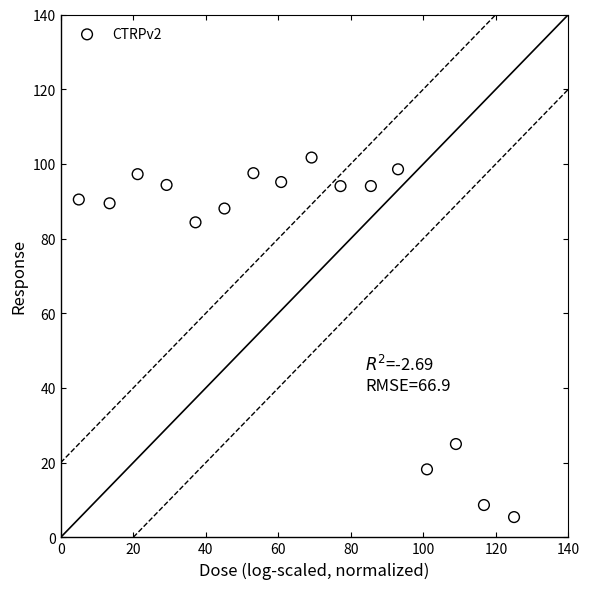

What Y value in the scatter plot is closest to 53?

25.0